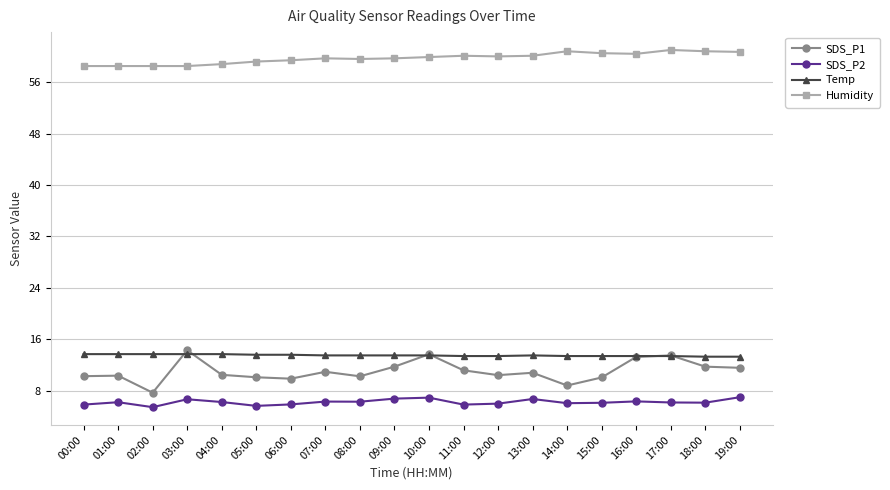

What are all the series names shown in the legend?

SDS_P1, SDS_P2, Temp, Humidity